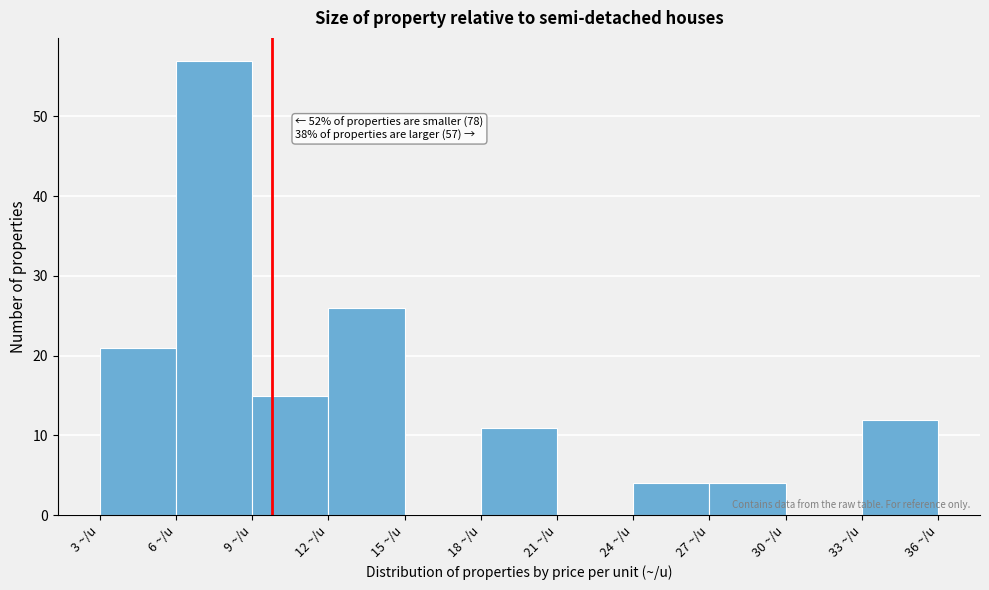

Which range on the x-axis has the tallest bar?

6 to 9